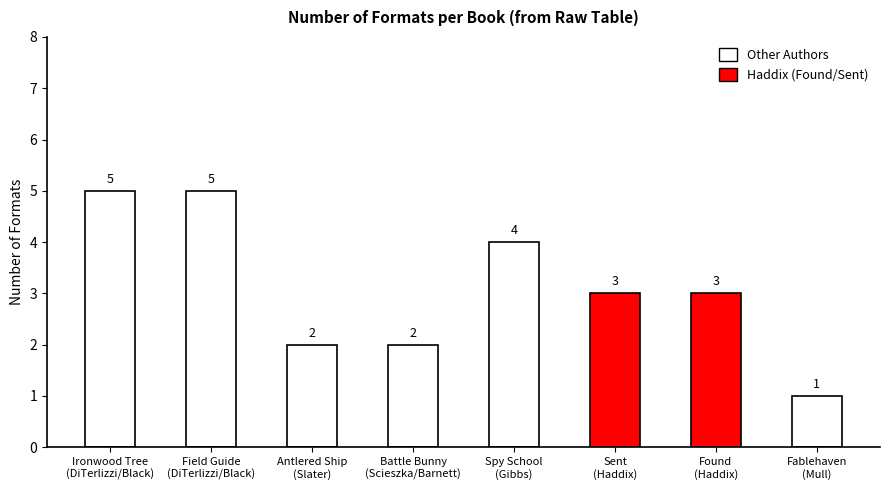

The value at Battle Bunny
(Scieszka/Barnett) is 3. True or false?

False